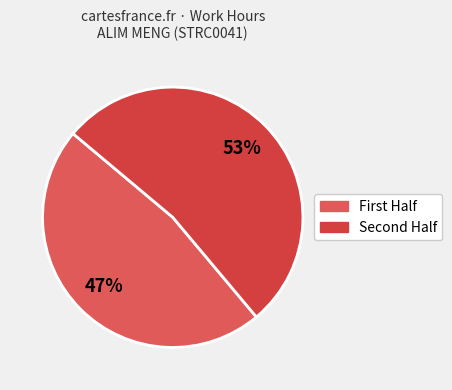

Is there a majority slice in this chart?

Yes